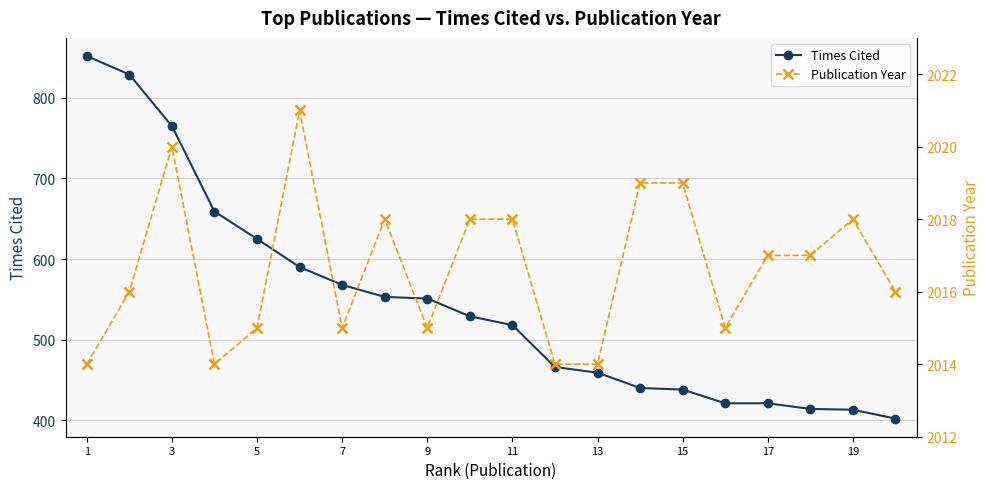

True or false: Times Cited has a value of 180 at 15.

False